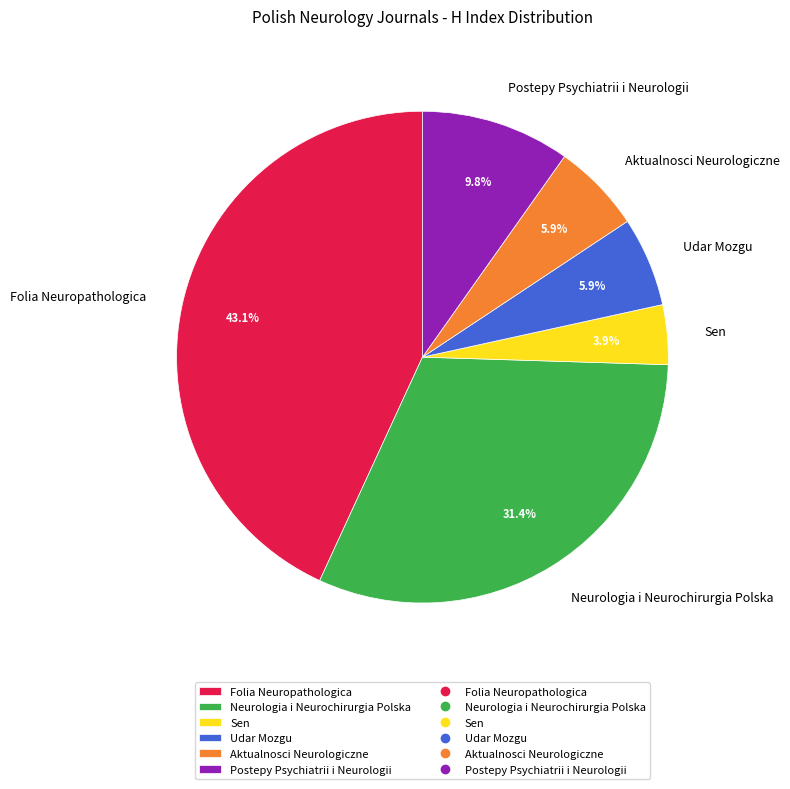

How many segments does this pie chart have?

6